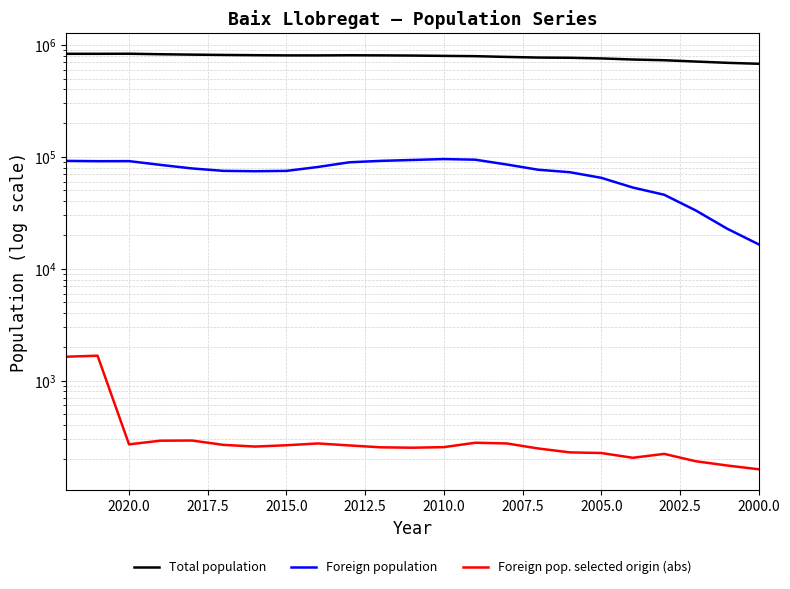

How many values in the Foreign population series are below 78717?

11